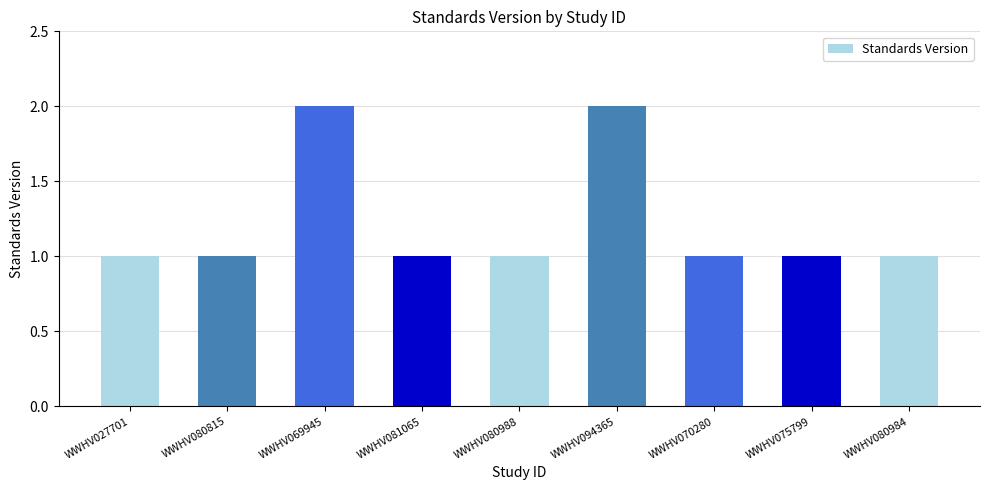

Which has a higher value, WWHV027701 or WWHV094365?

WWHV094365